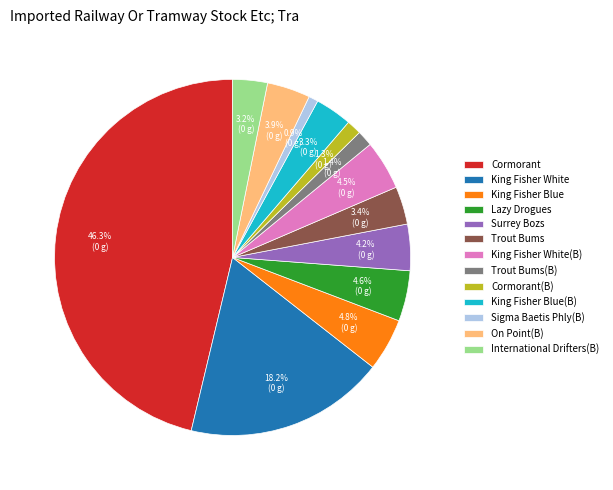

Between Lazy Drogues and Cormorant, which is larger?

Cormorant